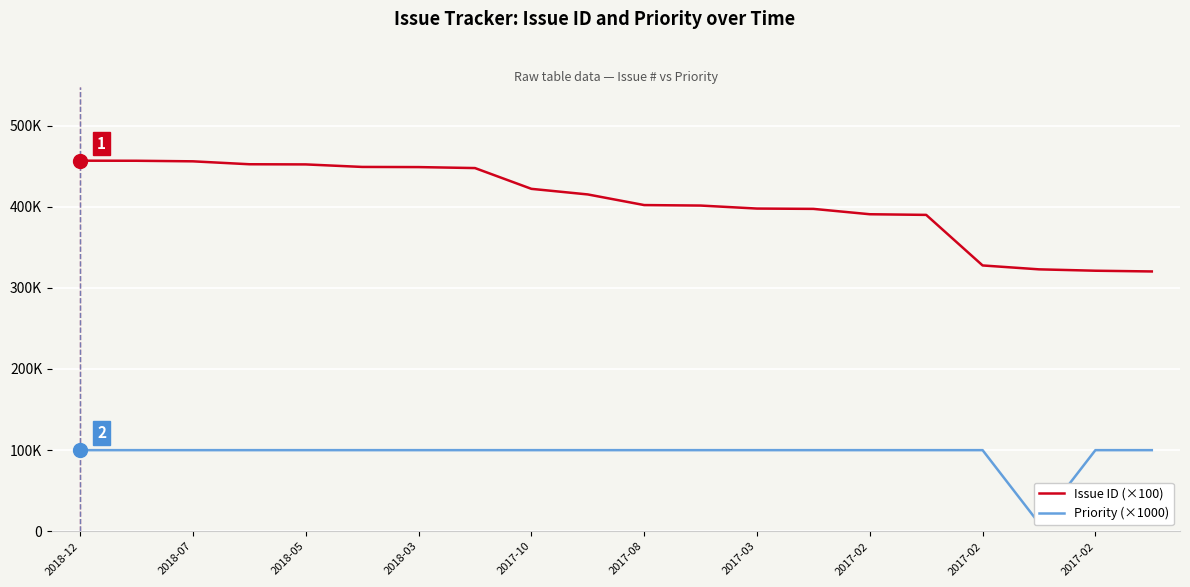

Reading left to right, list all the values displayed in this chart.

Issue ID (×100): 456700	456600	455900	452300	452100	449000	448800	447600	422000	415100	402000	401400	397700	397300	390700	389900	327600	322800	321100	320200
Priority (×1000): 100000	100000	100000	100000	100000	100000	100000	100000	100000	100000	100000	100000	100000	100000	100000	100000	100000	10000	100000	100000